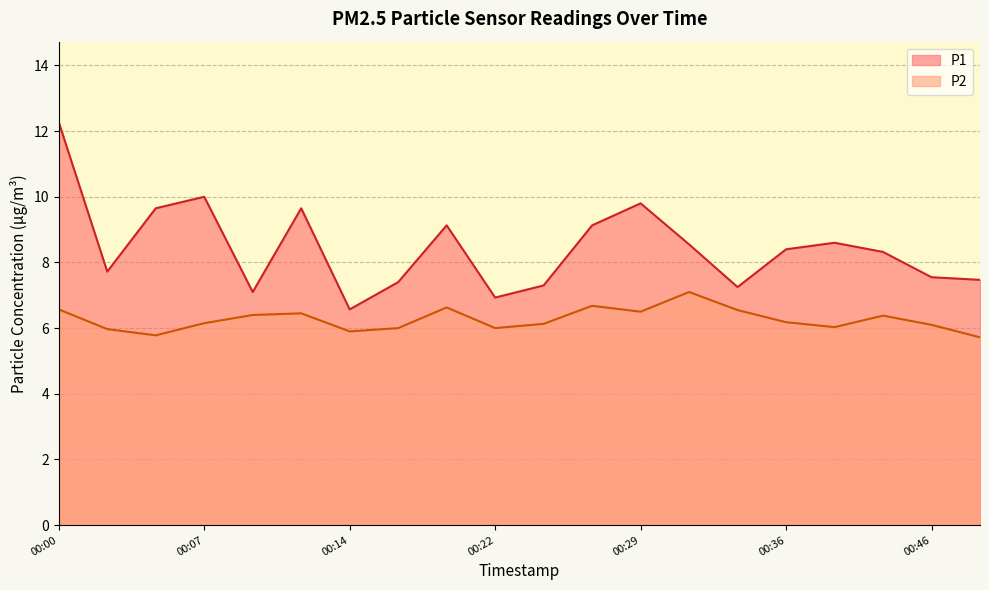

Reading left to right, what are all the values shown in this chart?

P1: 00:00=12.3	00:02=7.7	00:05=9.7	00:07=10.0	00:09=7.1	00:12=9.7	00:14=6.6	00:17=7.4	00:19=9.1	00:22=6.9	00:24=7.3	00:27=9.1	00:29=9.8	00:31=8.6	00:34=7.2	00:36=8.4	00:39=8.6	00:41=8.3	00:46=7.5	00:54=7.5
P2: 00:00=6.6	00:02=6.0	00:05=5.8	00:07=6.2	00:09=6.4	00:12=6.5	00:14=5.9	00:17=6.0	00:19=6.6	00:22=6.0	00:24=6.1	00:27=6.7	00:29=6.5	00:31=7.1	00:34=6.5	00:36=6.2	00:39=6.0	00:41=6.4	00:46=6.1	00:54=5.7